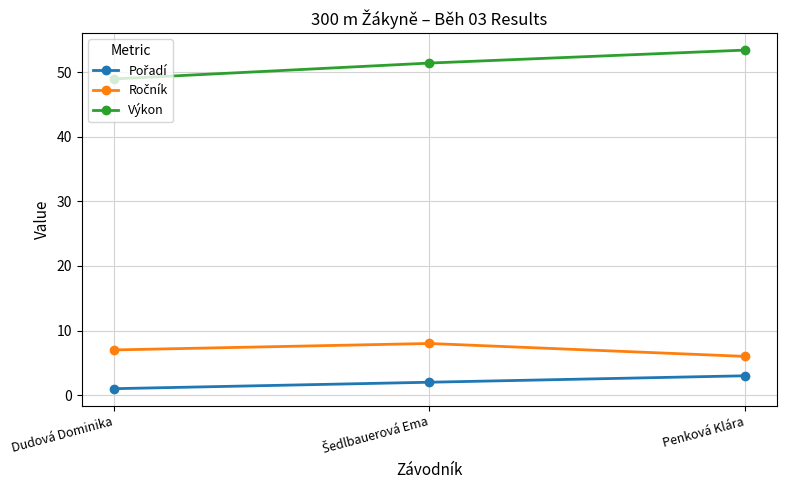

What position from the left is Penková Klára?

3